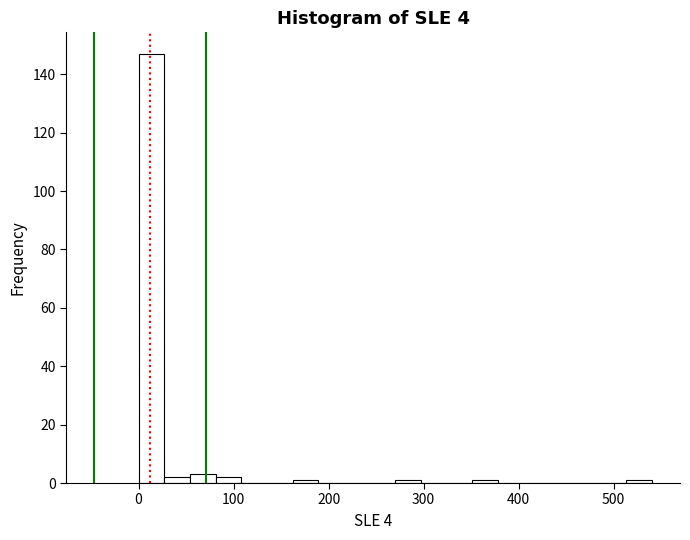

Read against the x-axis, roughly where is the centre of the tallest bar?

10